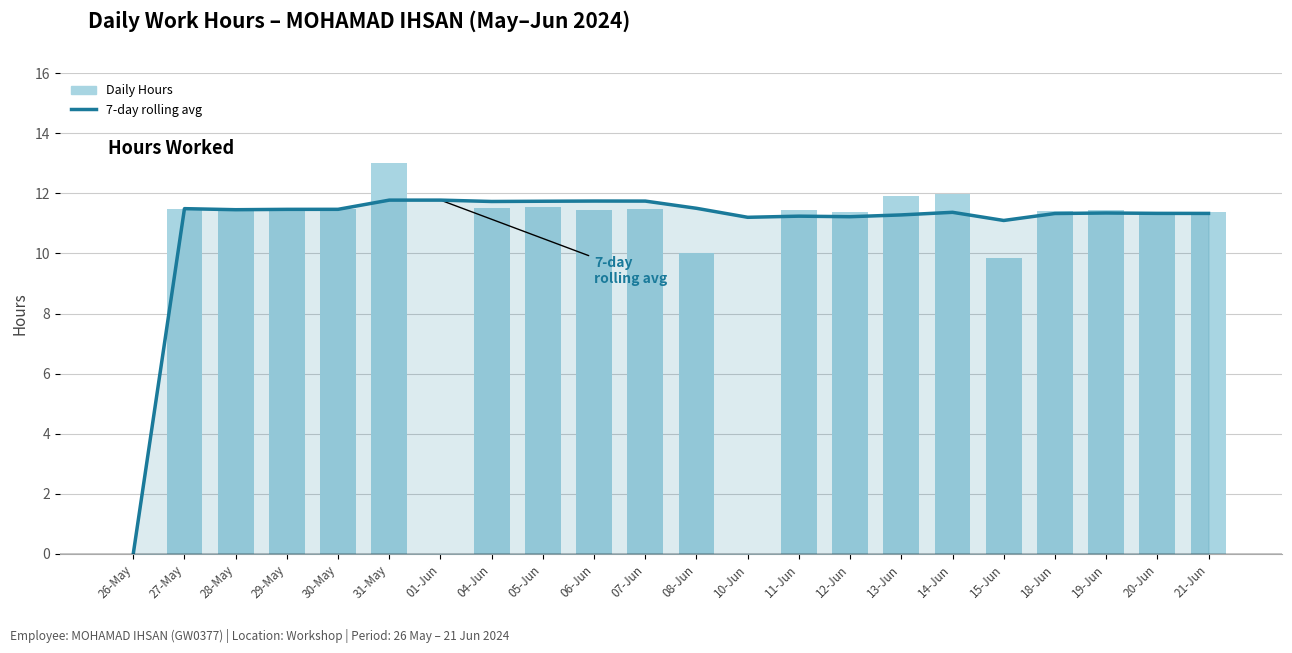

Which series changed the most between 15-Jun and 19-Jun?

Daily Hours